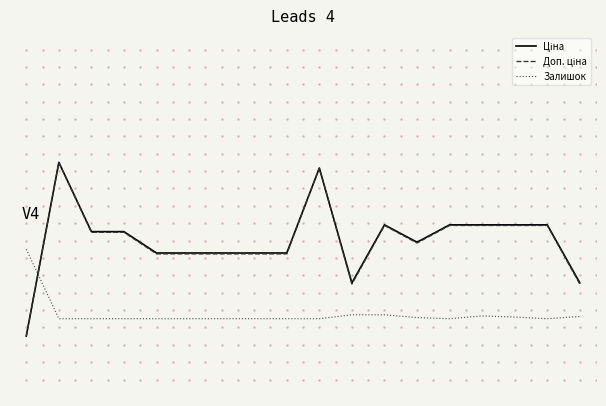

True or false: Доп. ціна and Ціна cross at least once.

False